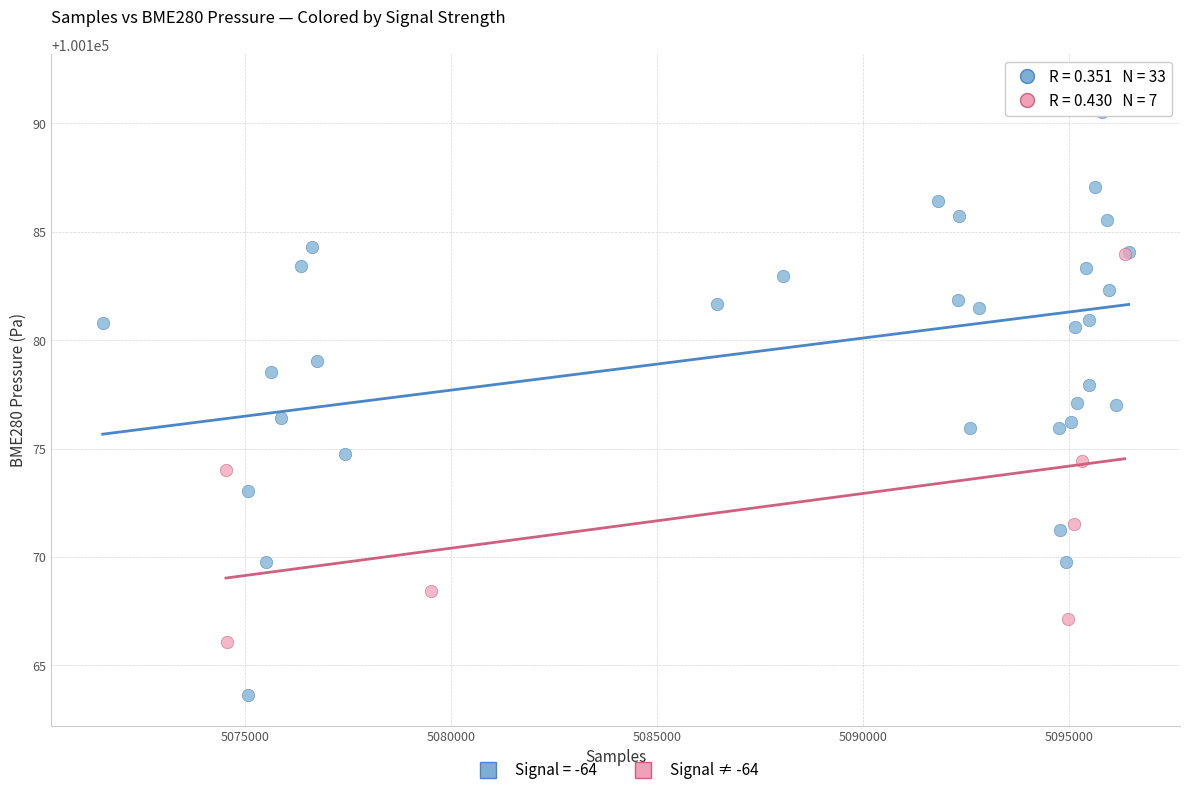

Which series reaches the minimum Y coordinate?

Signal = -64